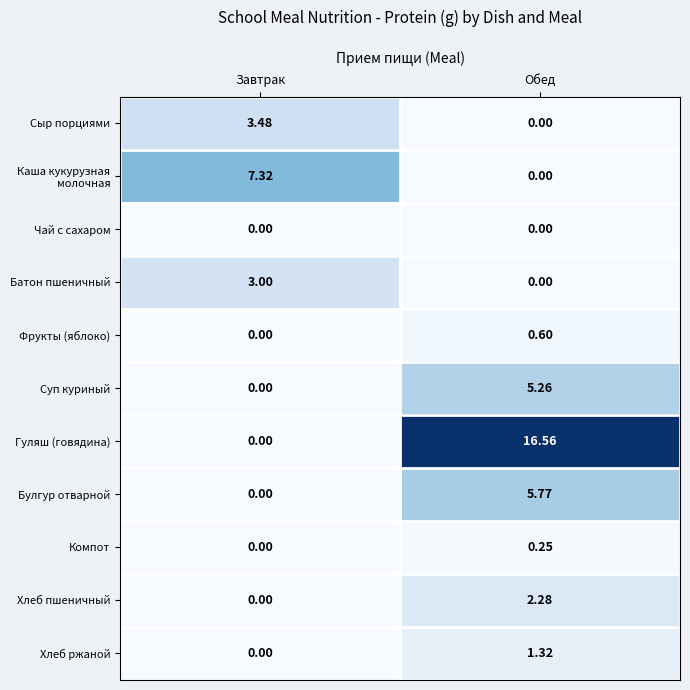

Which series has the largest total across all categories?

Гуляш (говядина)